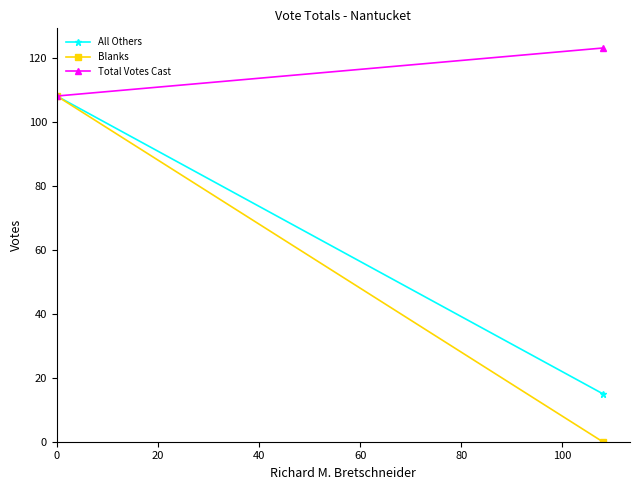

What is the maximum value for Blanks?

108